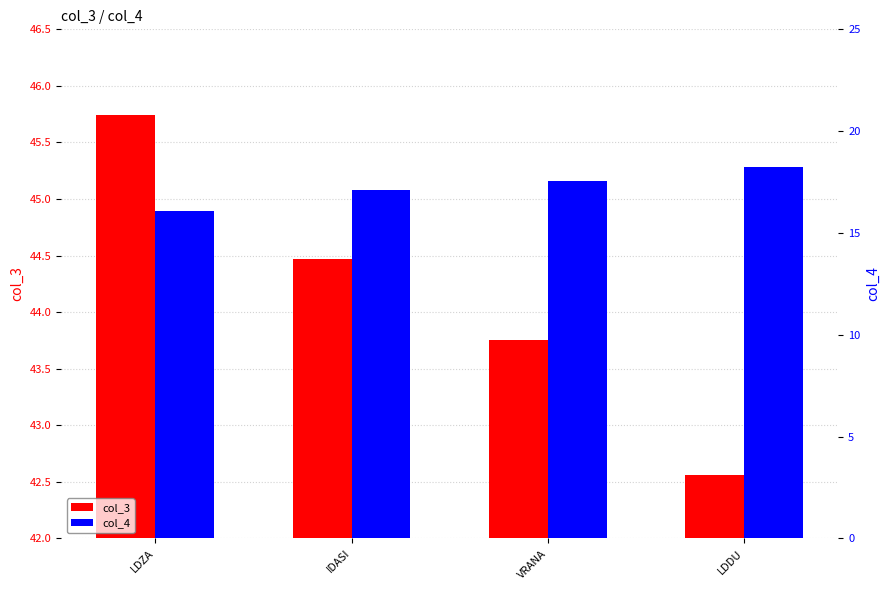

At which category is the sum across all series the highest?

LDZA